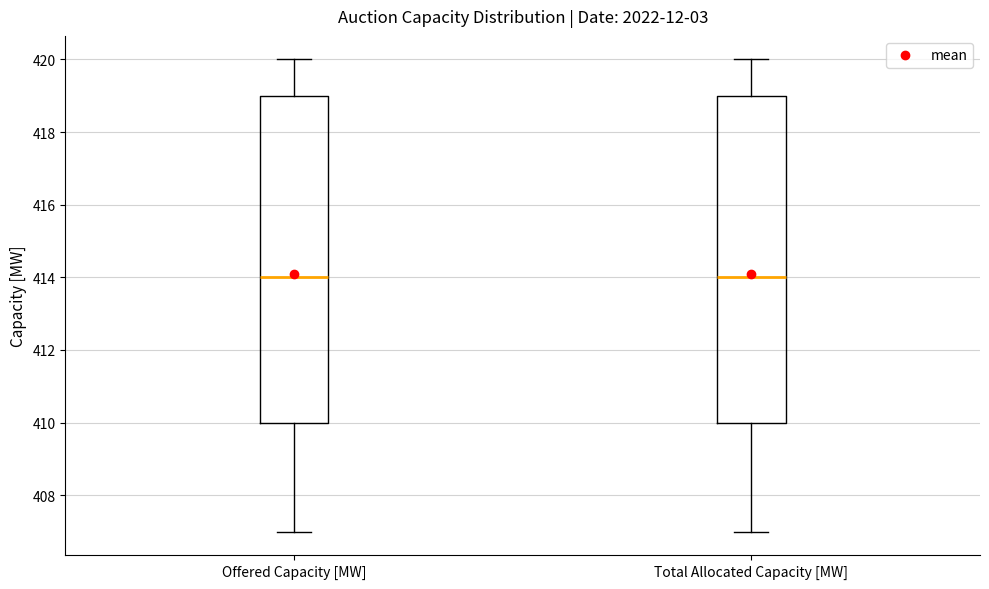

Reading left to right, read every box against the y-axis: the position of its median line, the range the box covers, and the ends of its whiskers. The values are not printed on the chart, so give them approximately, as read against the axis.

Offered Capacity [MW]: median 414, box 410 to 419, whiskers 407 to 420
Total Allocated Capacity [MW]: median 414, box 410 to 419, whiskers 407 to 420